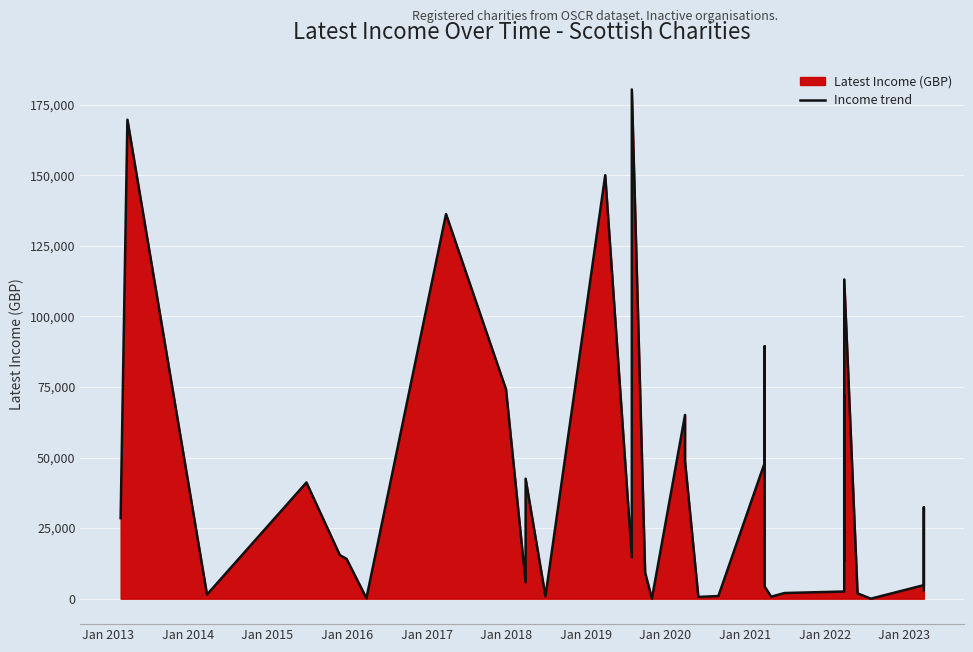

At which category does the data reach its first local valley?

Jan 2014